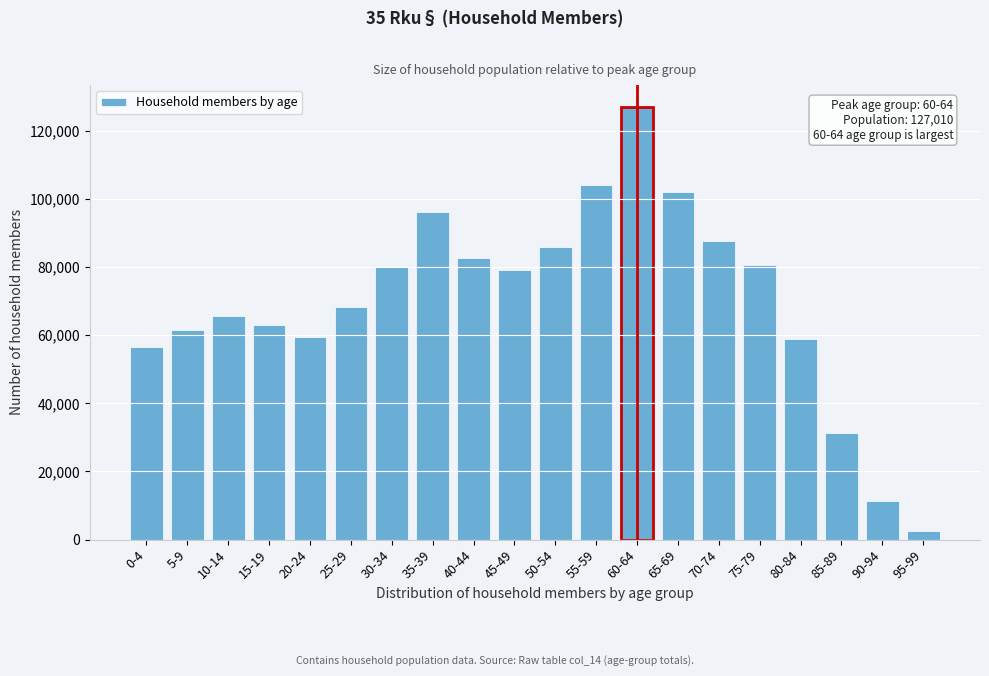

What is the sum of all values?

1402534